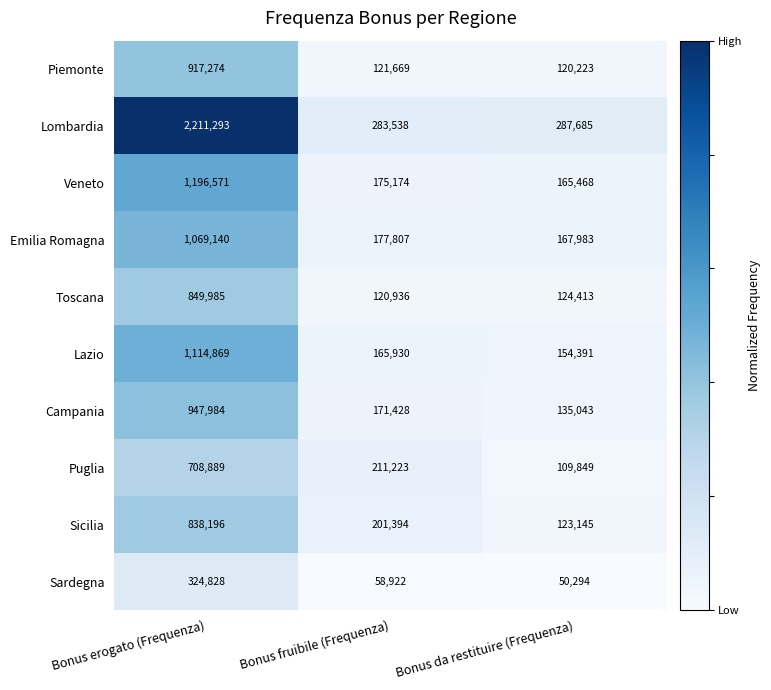

At which category is the sum across all series the highest?

Bonus erogato (Frequenza)